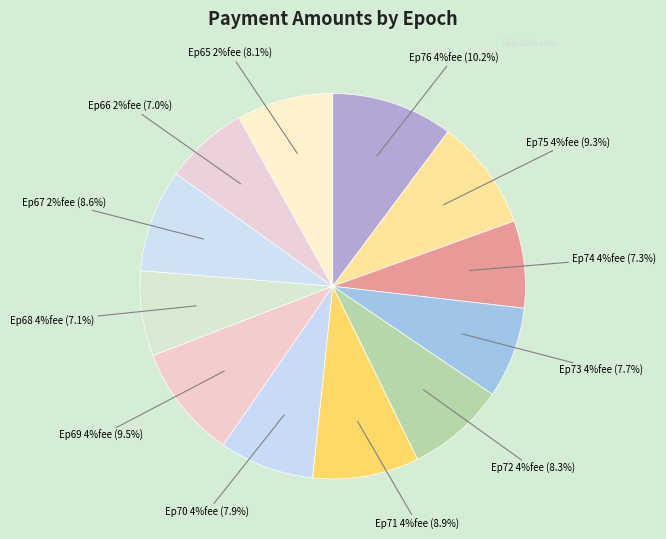

How many slices are in this pie chart?

12